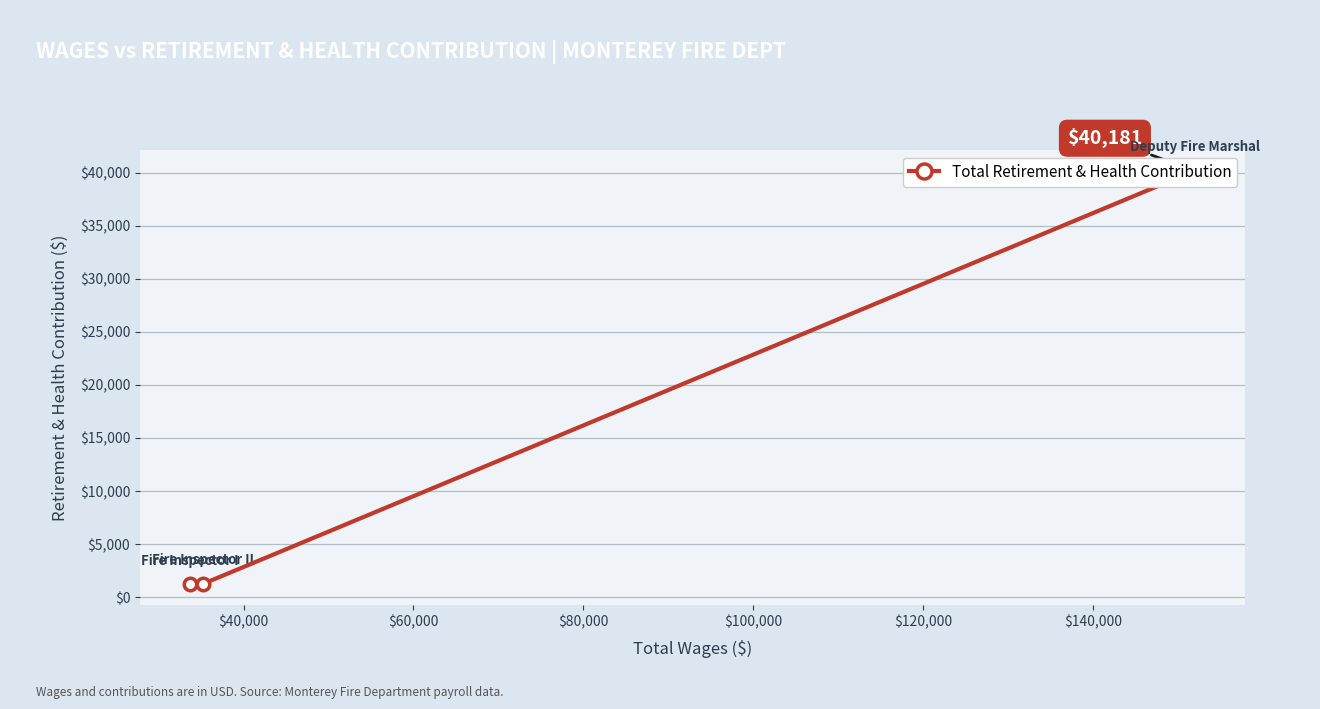

What is the value of the 2nd point from the left?

1275